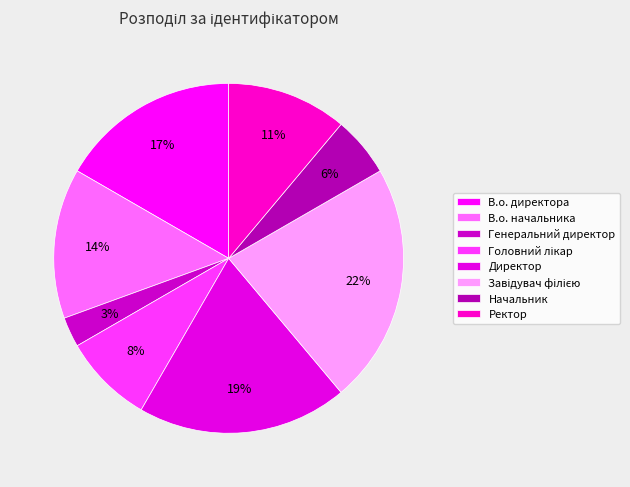

To the nearest percent, what percentage of the pie is В.о. директора?

17%